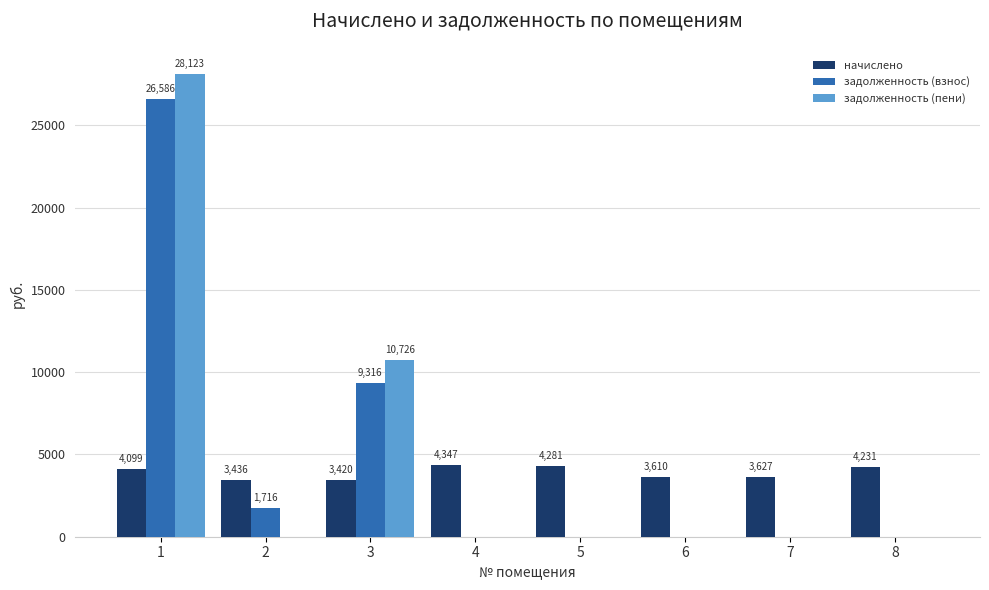

Which series changed the most between 3 and 5?

задолженность (пени)